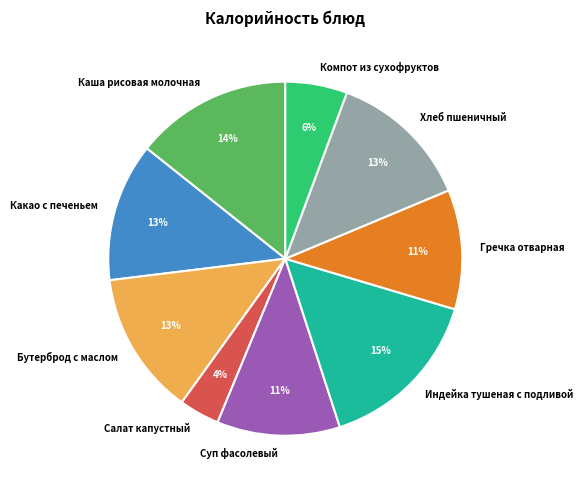

Is the sum of Салат капустный and Гречка отварная greater than half?

No